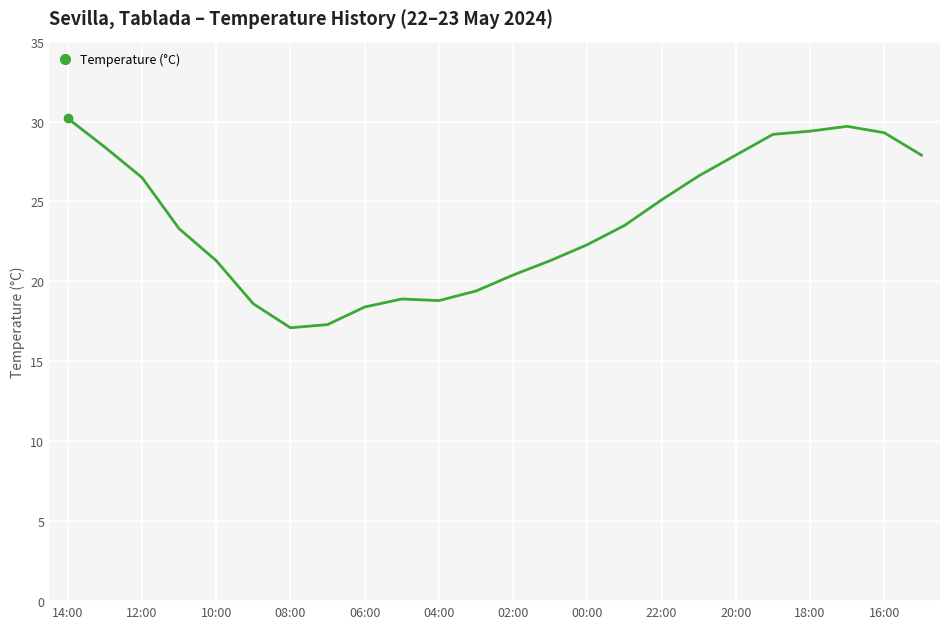

What is the maximum value shown in the chart?

30.2